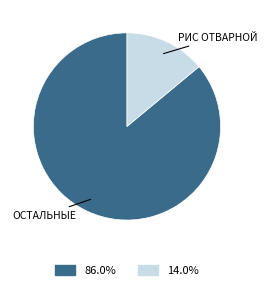

Does any single category account for the majority?

Yes